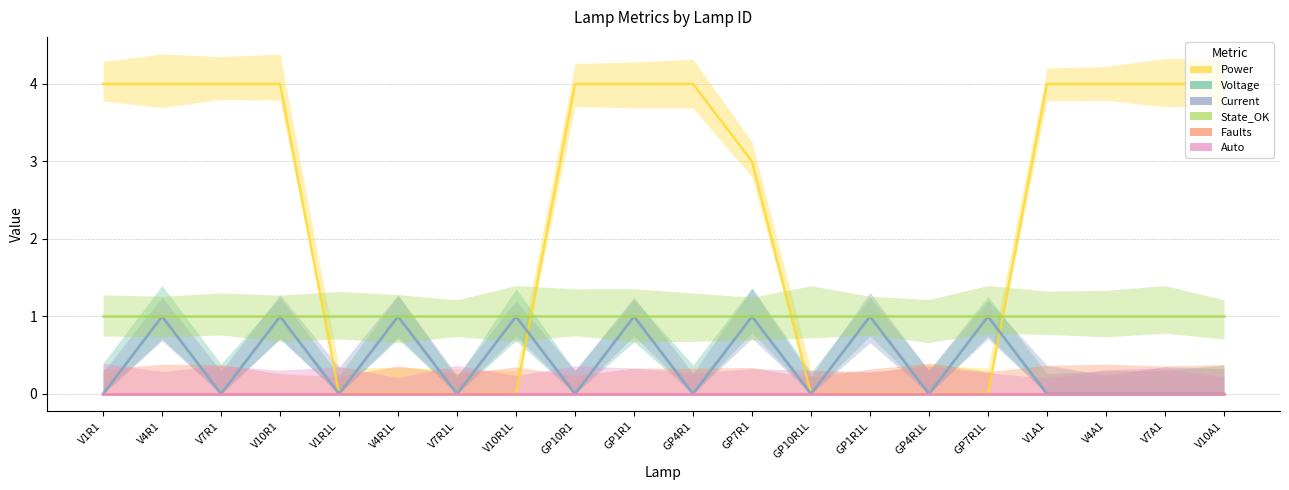

What is the difference between the highest and lowest values at V7R1?

4